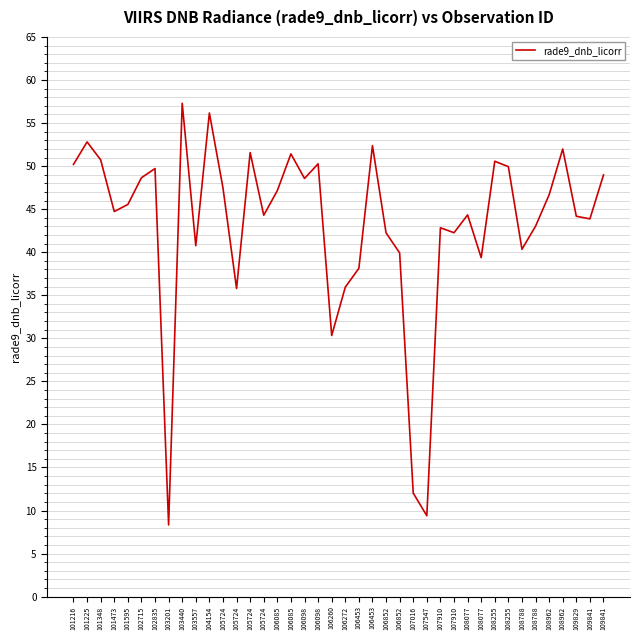

Is this an area chart (filled region under the line)?

No